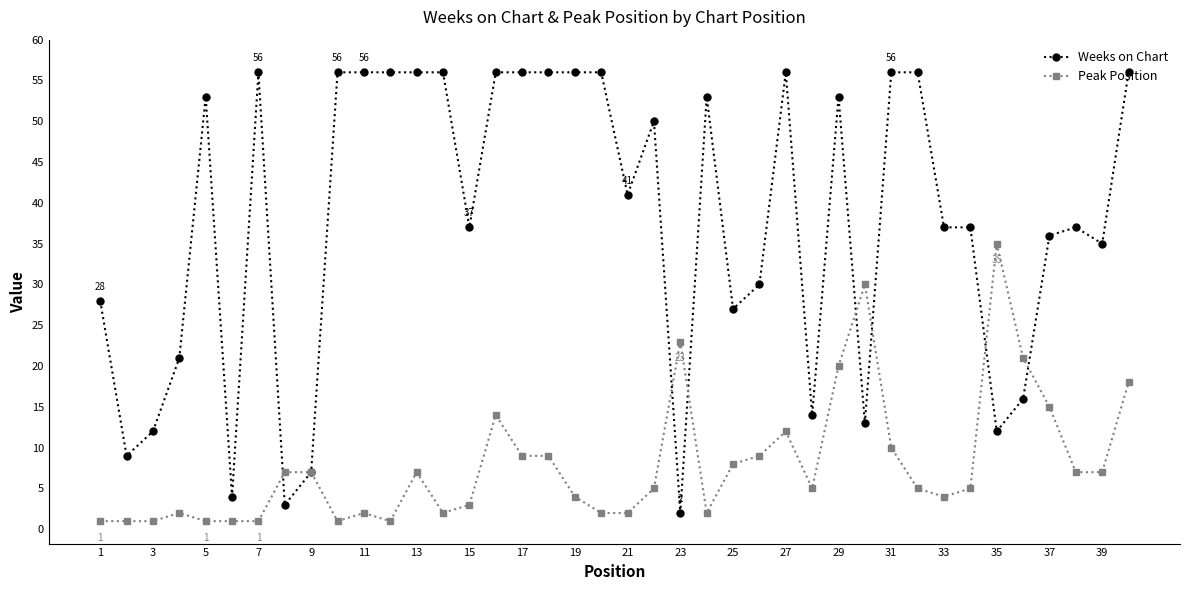

Reading left to right, extract all data points from this chart.

Weeks on Chart: 28	9	12	21	53	4	56	3	7	56	56	56	56	56	37	56	56	56	56	56	41	50	2	53	27	30	56	14	53	13	56	56	37	37	12	16	36	37	35	56
Peak Position: 1	1	1	2	1	1	1	7	7	1	2	1	7	2	3	14	9	9	4	2	2	5	23	2	8	9	12	5	20	30	10	5	4	5	35	21	15	7	7	18